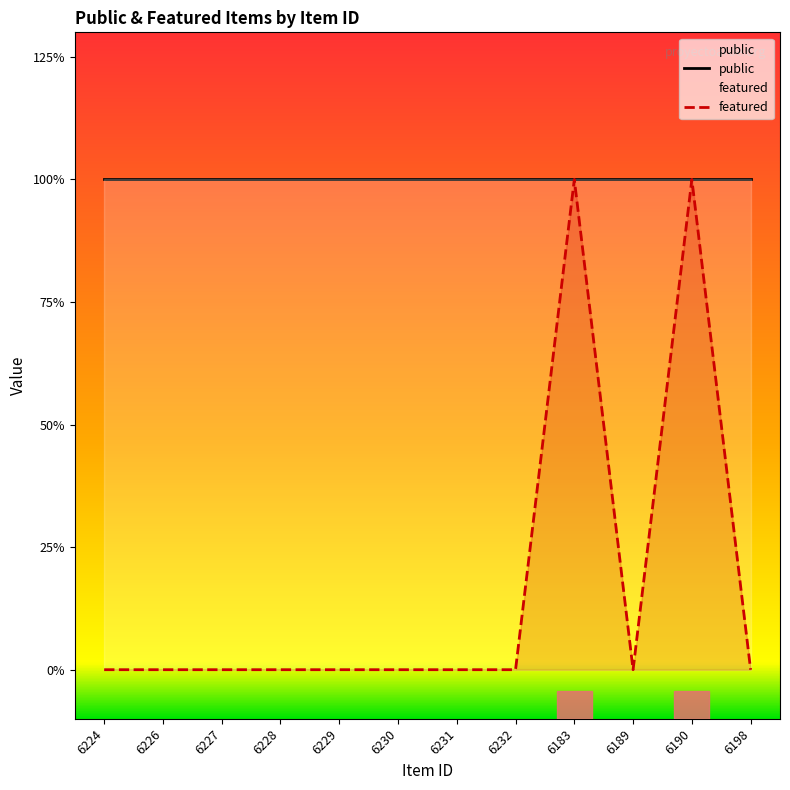

How many distinct data groups are displayed?

2